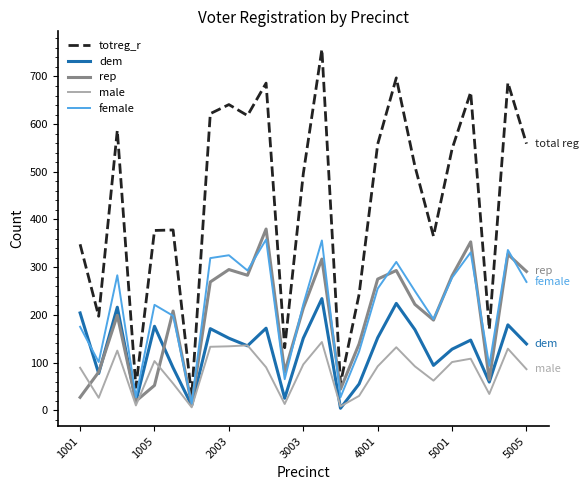

What is the difference between the second highest and second lowest values in the totreg_r series?

649